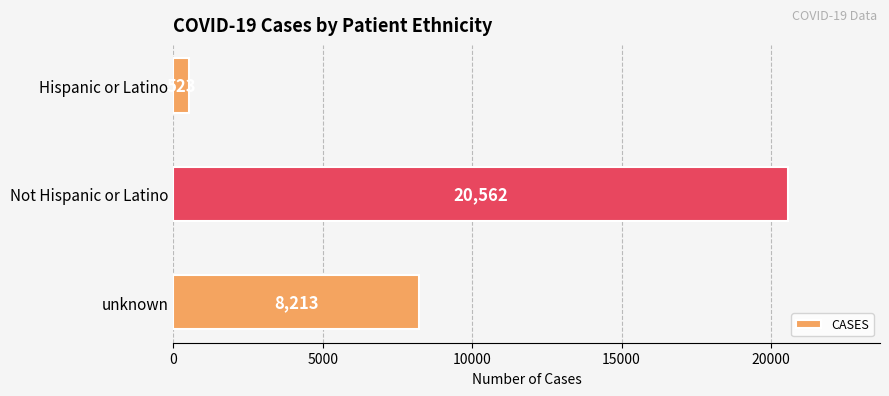

What is the difference between the maximum and minimum values?

20039